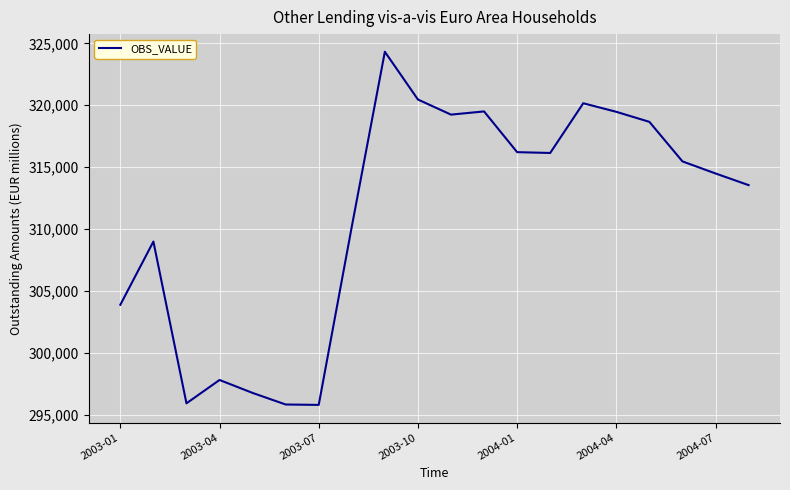

What is the maximum value shown in the chart?

324320